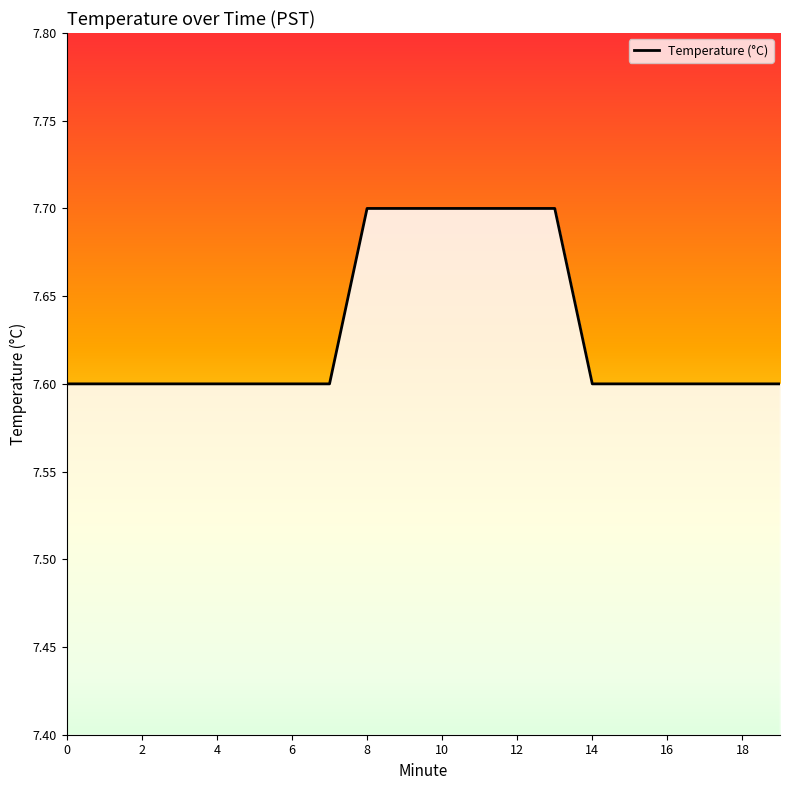

Count the values in the range 7 to 8.

20